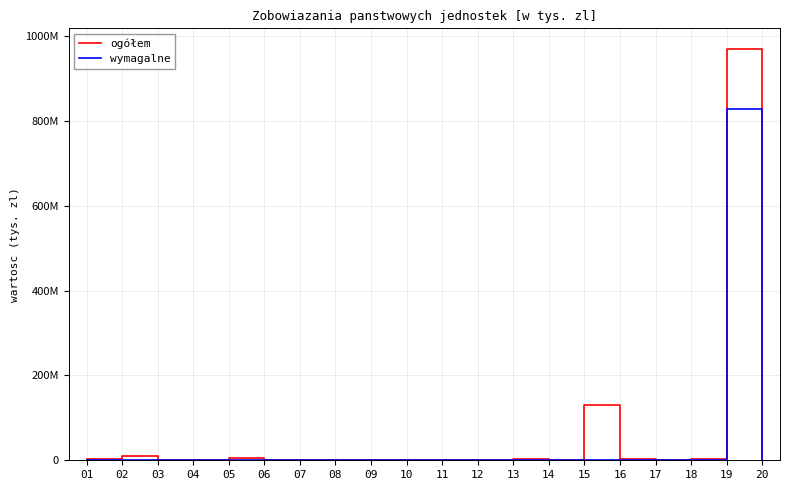

Which category has the highest value in the wymagalne series?

19